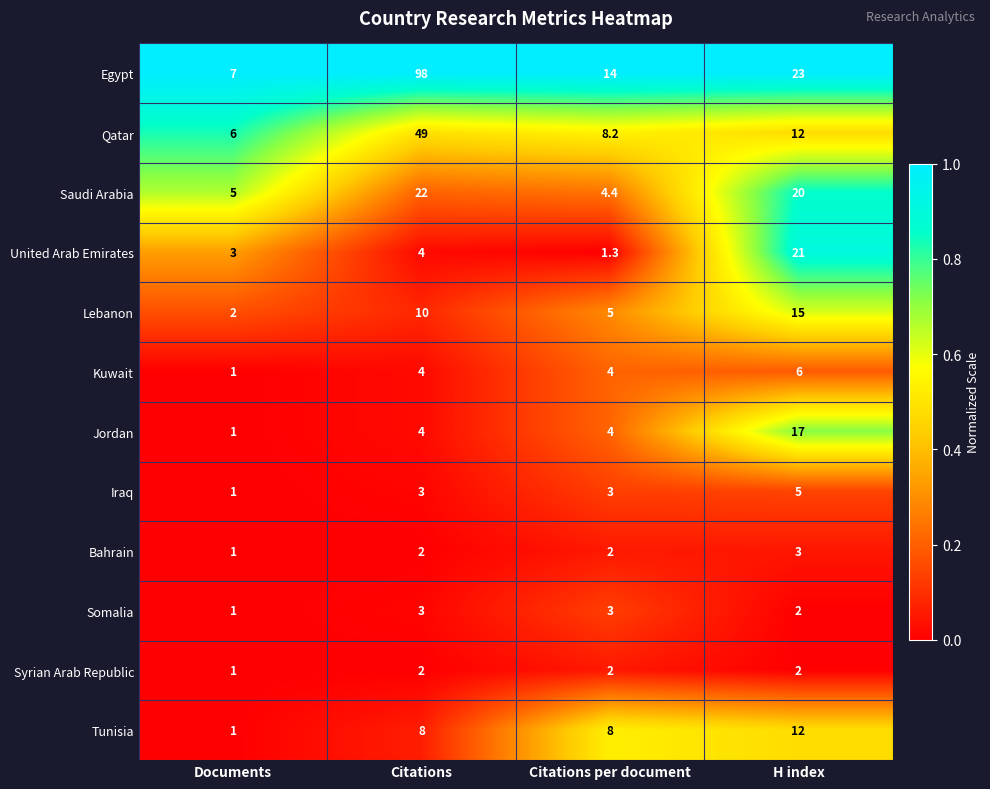

What is the spread (max minus min) of values at Documents?

6.0